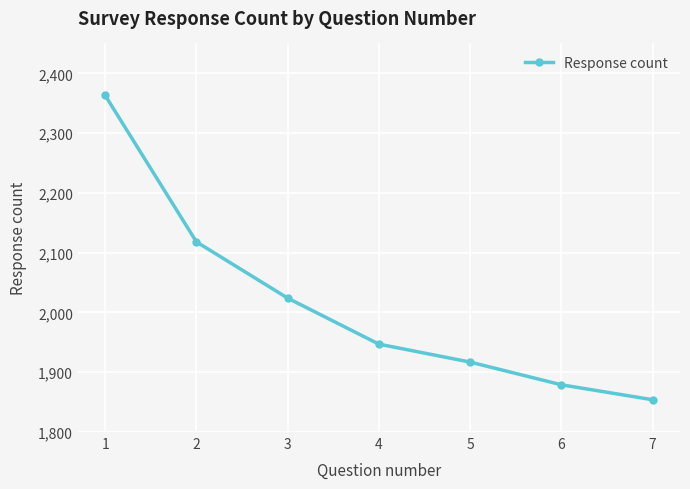

Between 6 and 4, which is larger?

4